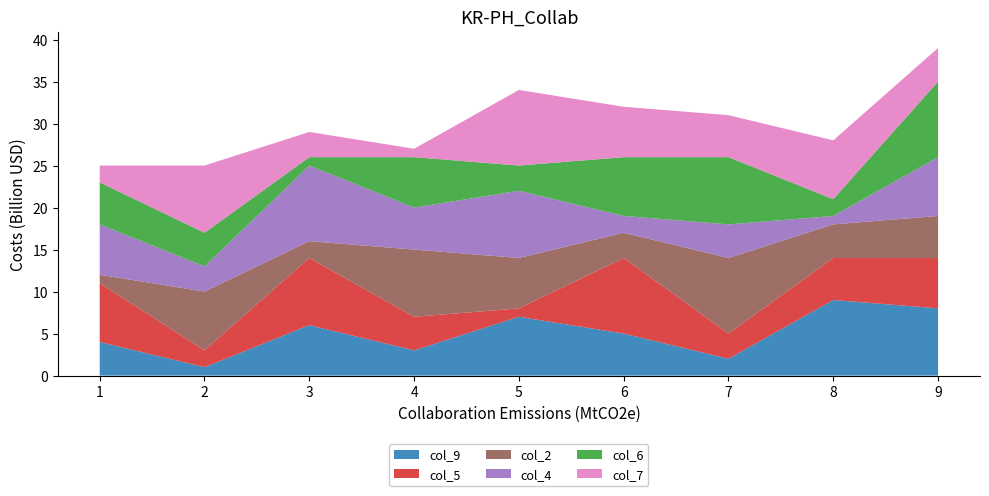

Reading left to right, transcribe all the data shown in this chart.

col_9: 4	1	6	3	7	5	2	9	8
col_5: 7	2	8	4	1	9	3	5	6
col_2: 1	7	2	8	6	3	9	4	5
col_4: 6	3	9	5	8	2	4	1	7
col_6: 5	4	1	6	3	7	8	2	9
col_7: 2	8	3	1	9	6	5	7	4